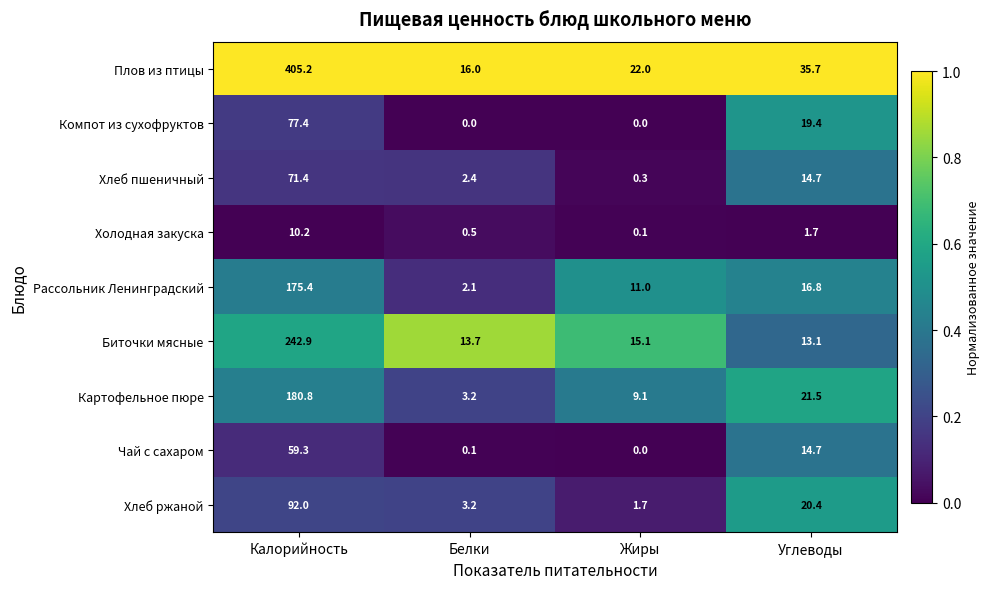

What is the sum of all Чай с сахаром values?

74.1